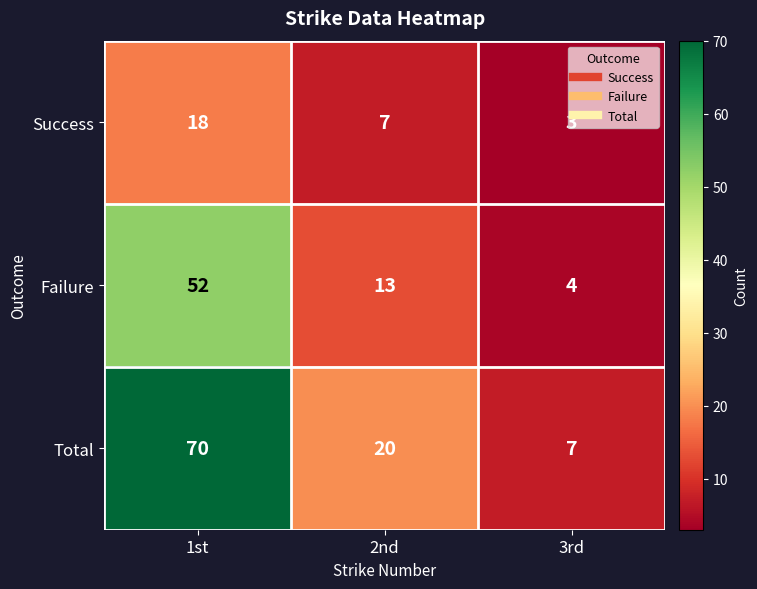

At which category is the sum across all series the highest?

1st